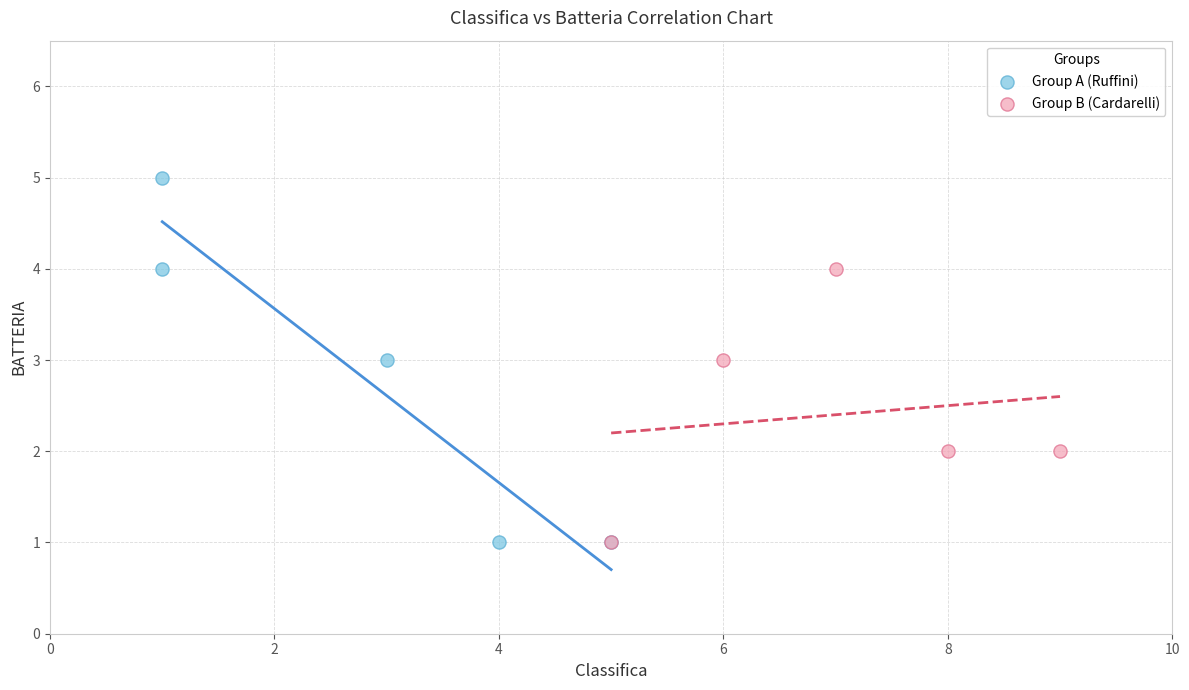

Which series reaches the maximum Y coordinate?

Group A (Ruffini)